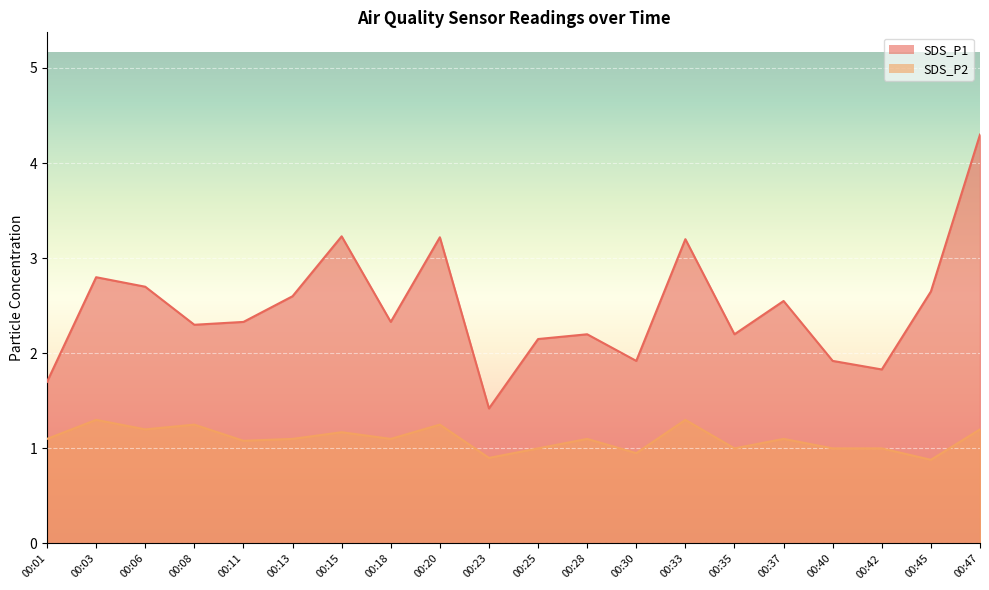

Which has a higher value, 00:15 or 00:18?

00:15